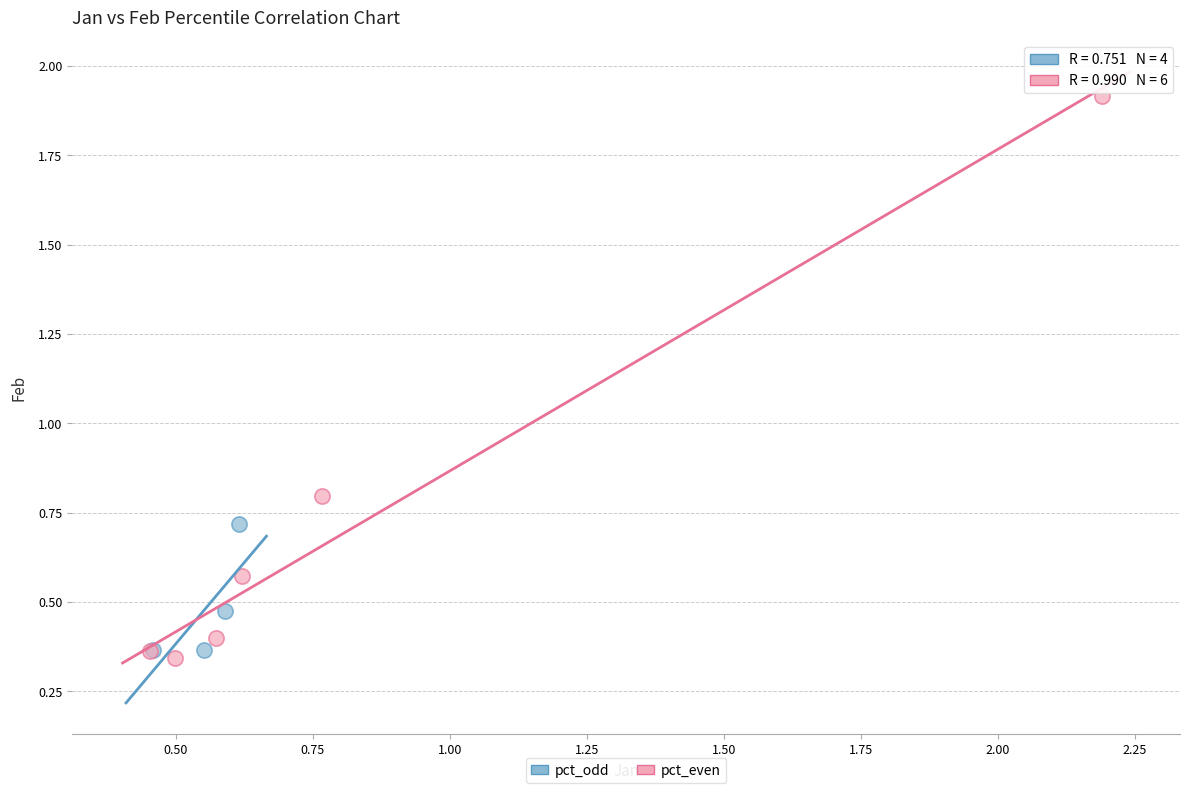

Which series contains the highest Y value?

pct_even